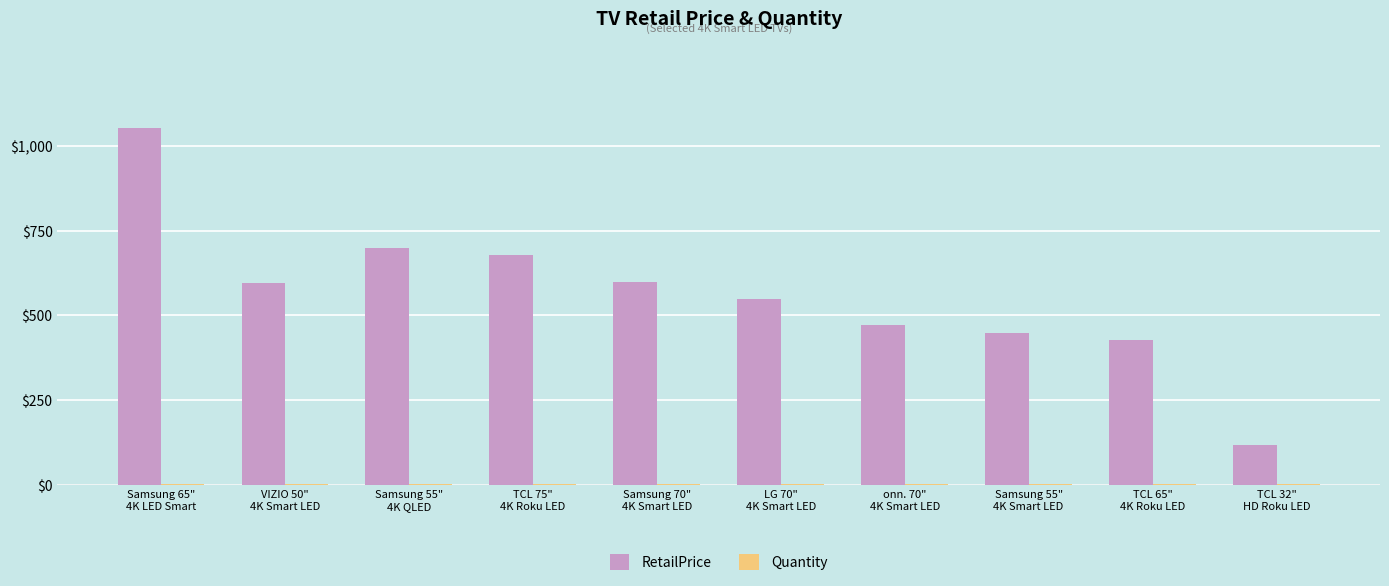

Which series has the largest total across all categories?

RetailPrice